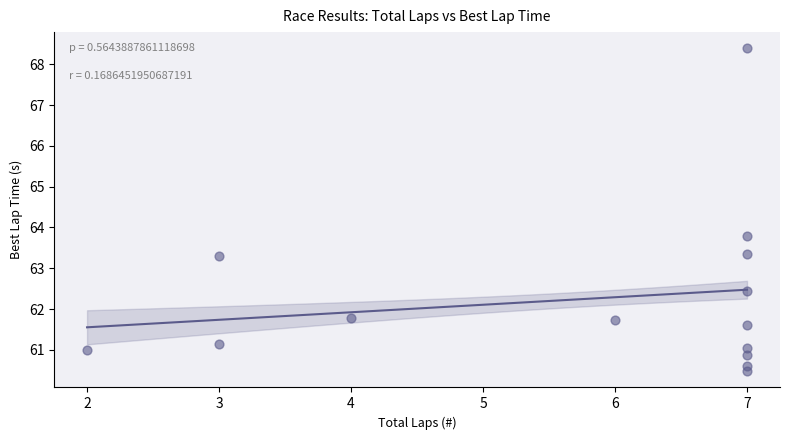

What is the range of X values (max minus min)?

5.0